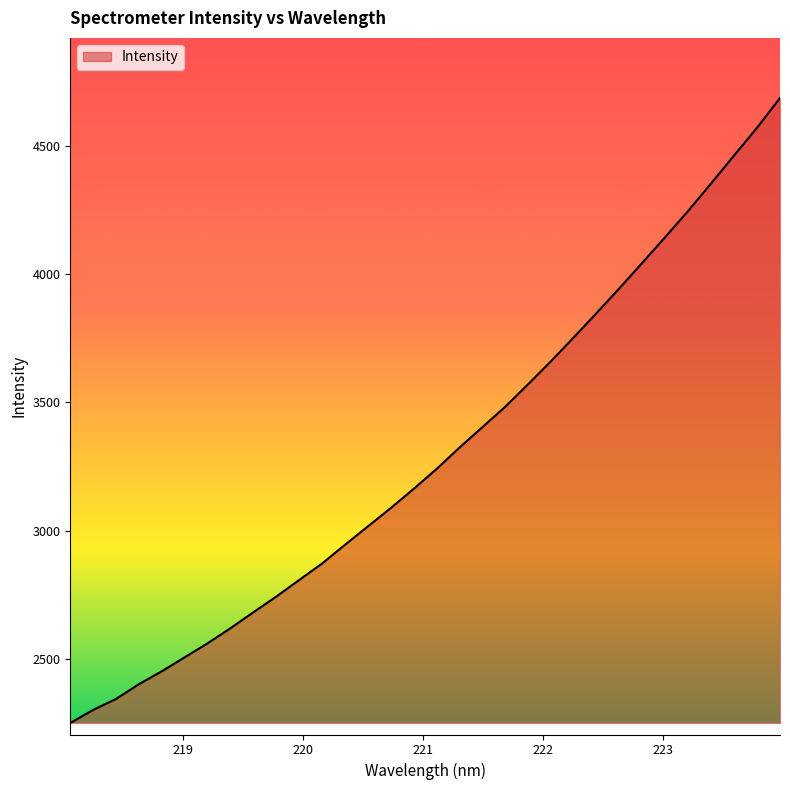

What is the smallest value displayed?

2250.5